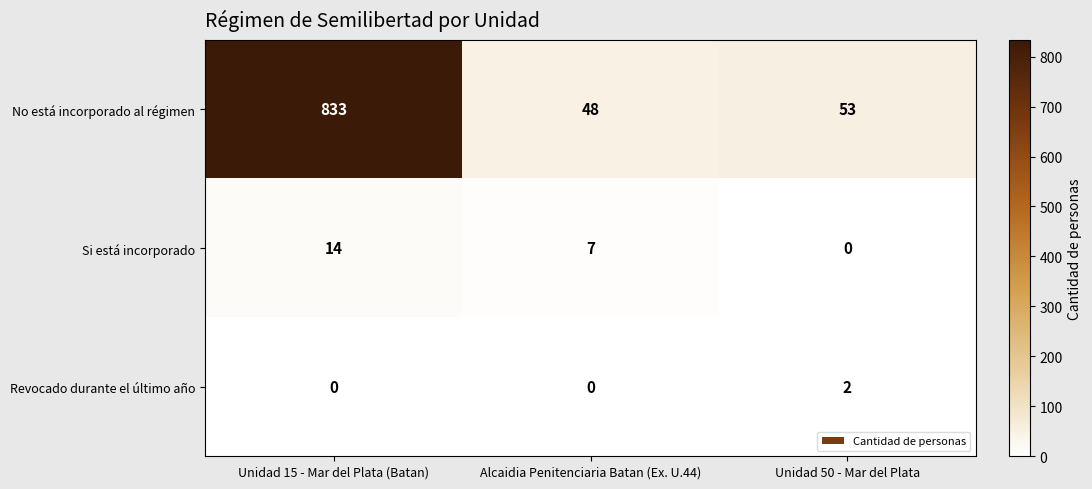

Which series has the largest range (max minus min)?

No está incorporado al régimen